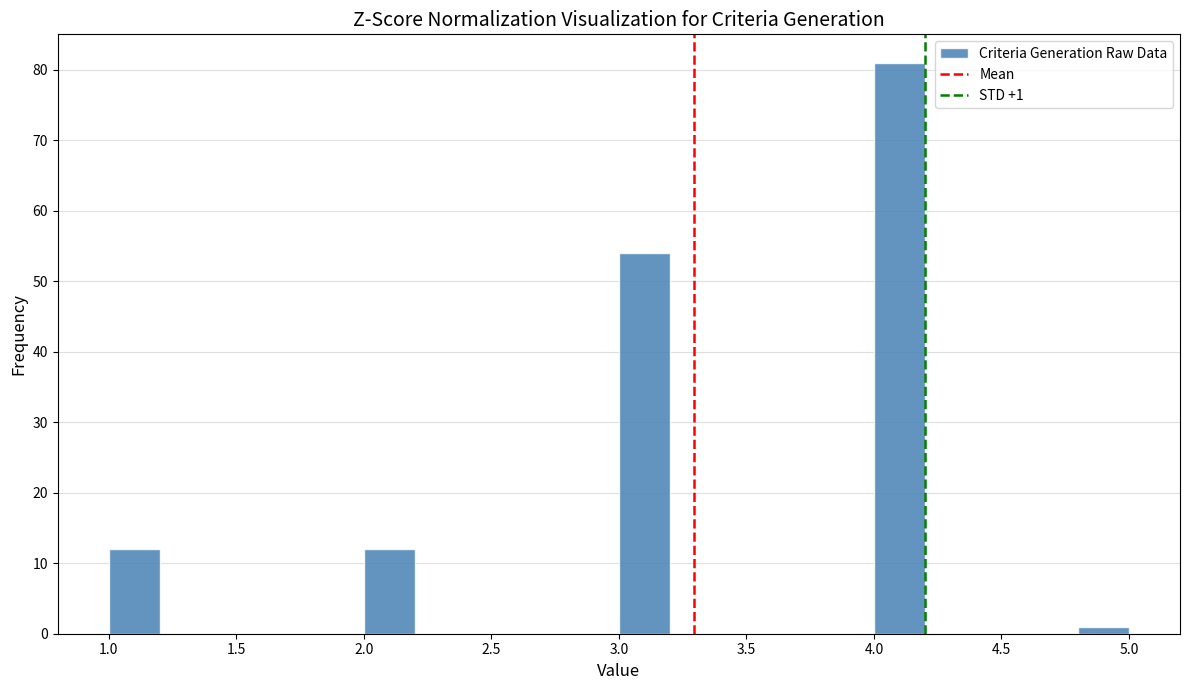

Which range on the x-axis has the tallest bar?

4.0 to 4.2